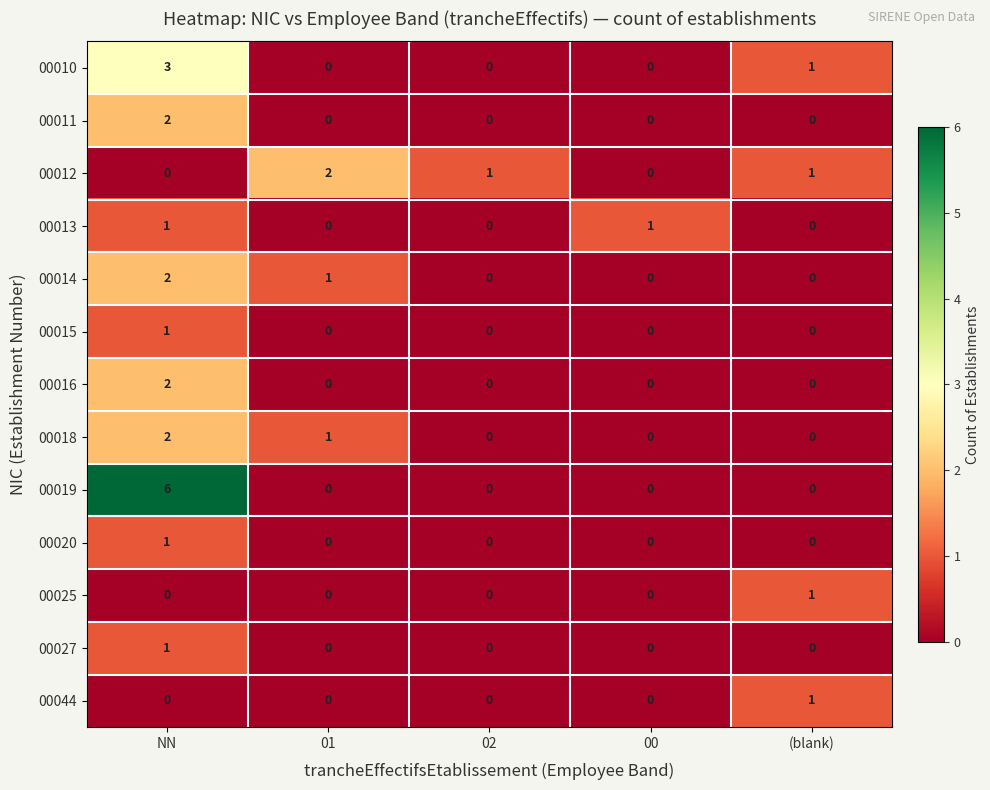

True or false: 00020 has a value of 0 at 01.

True